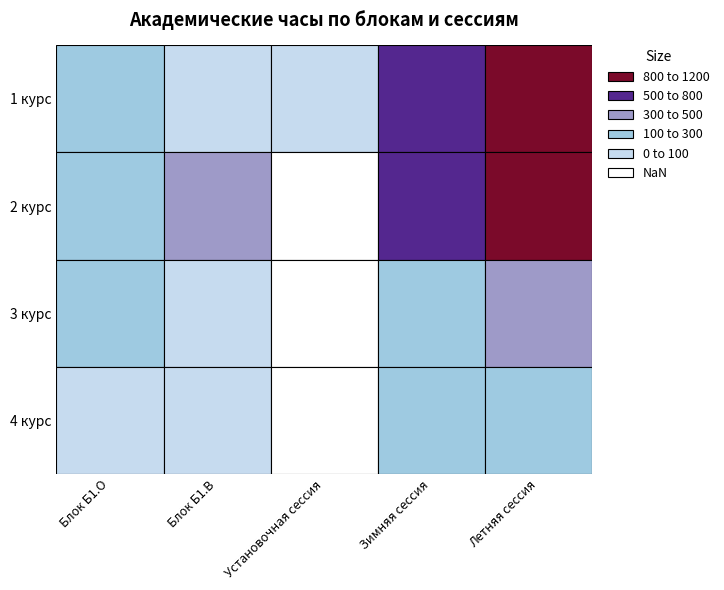

The 4 курс series shows 72 at 1 курс. True or false?

True